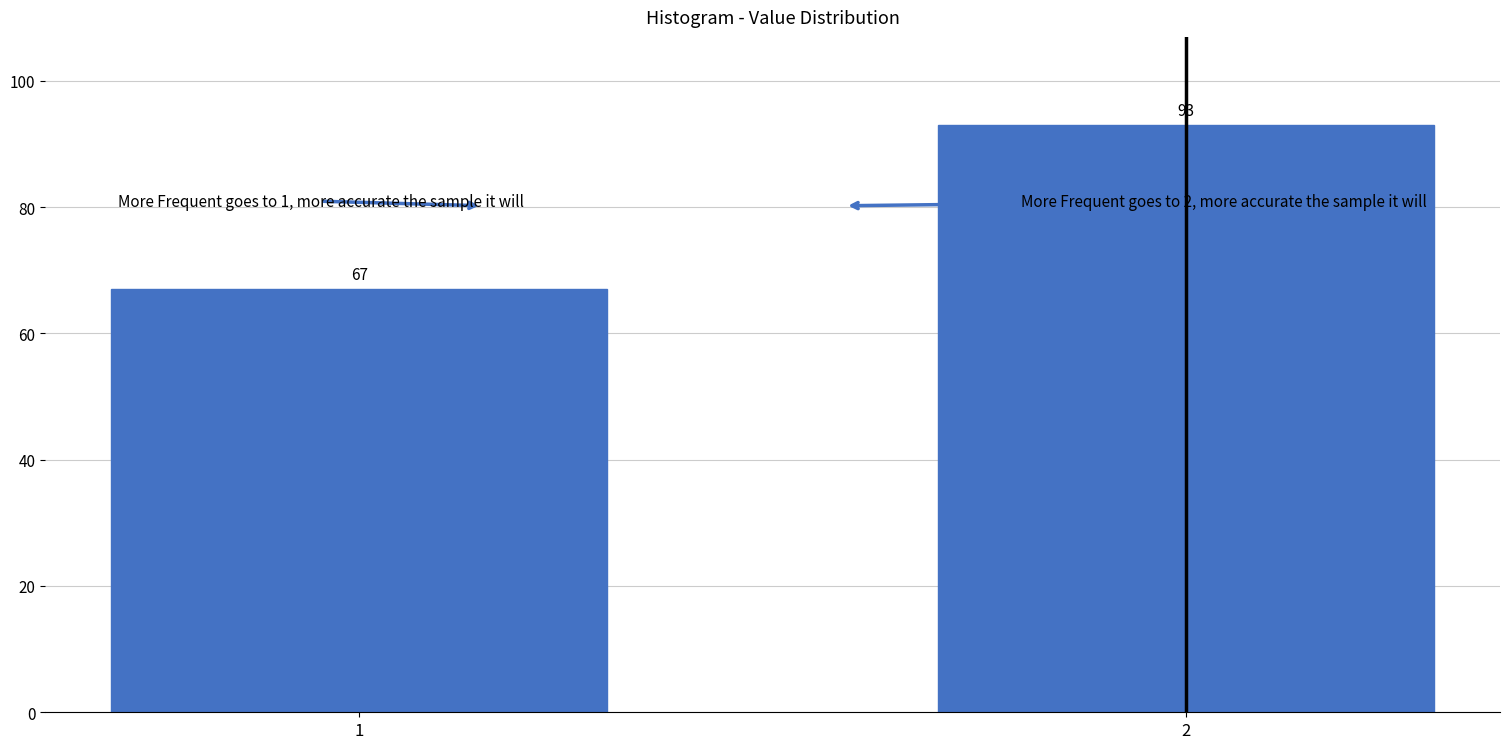

Reading left to right, transcribe all the data shown in this chart.

1=67	2=93